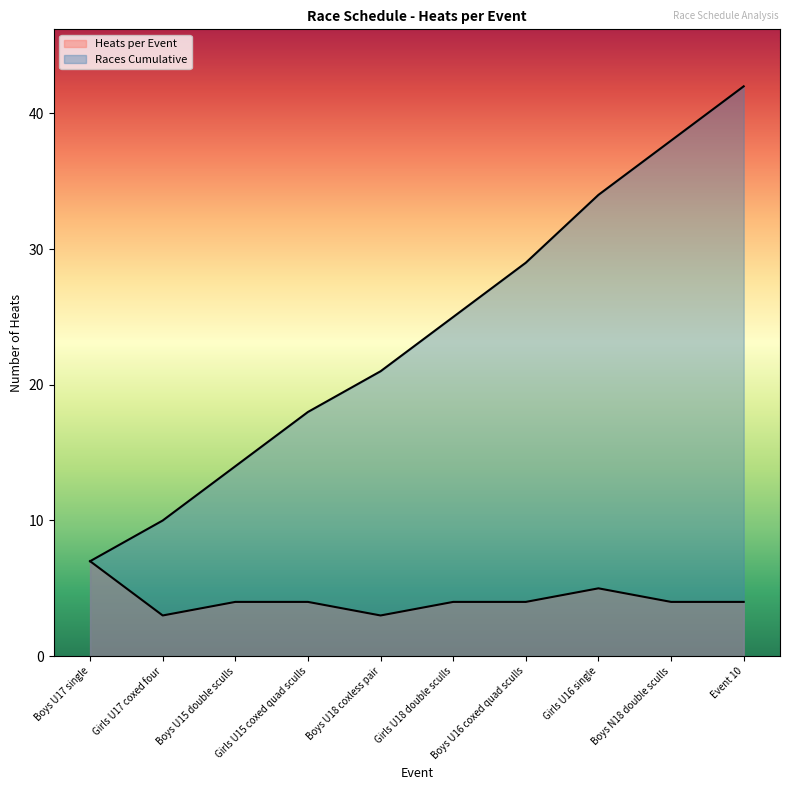

What is the sum of the Heats per Event values at Boys U16 coxed quad sculls and Girls U15 coxed quad sculls?

8